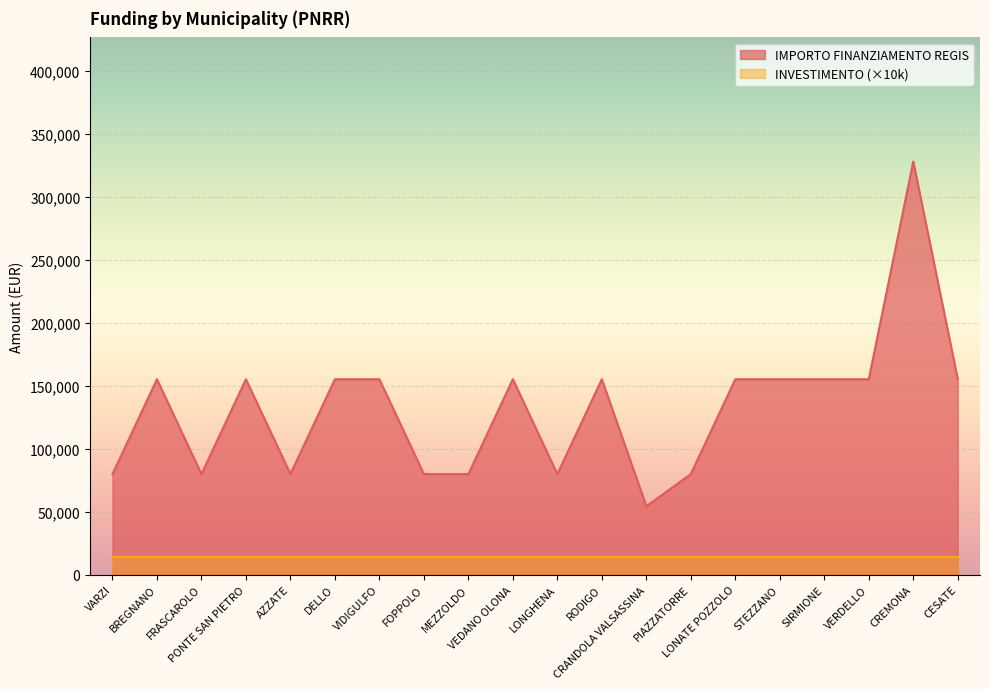

What is the minimum value for IMPORTO FINANZIAMENTO REGIS?

54412